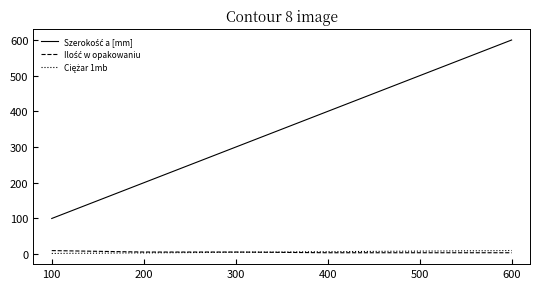

At which category is the sum across all series the highest?

600